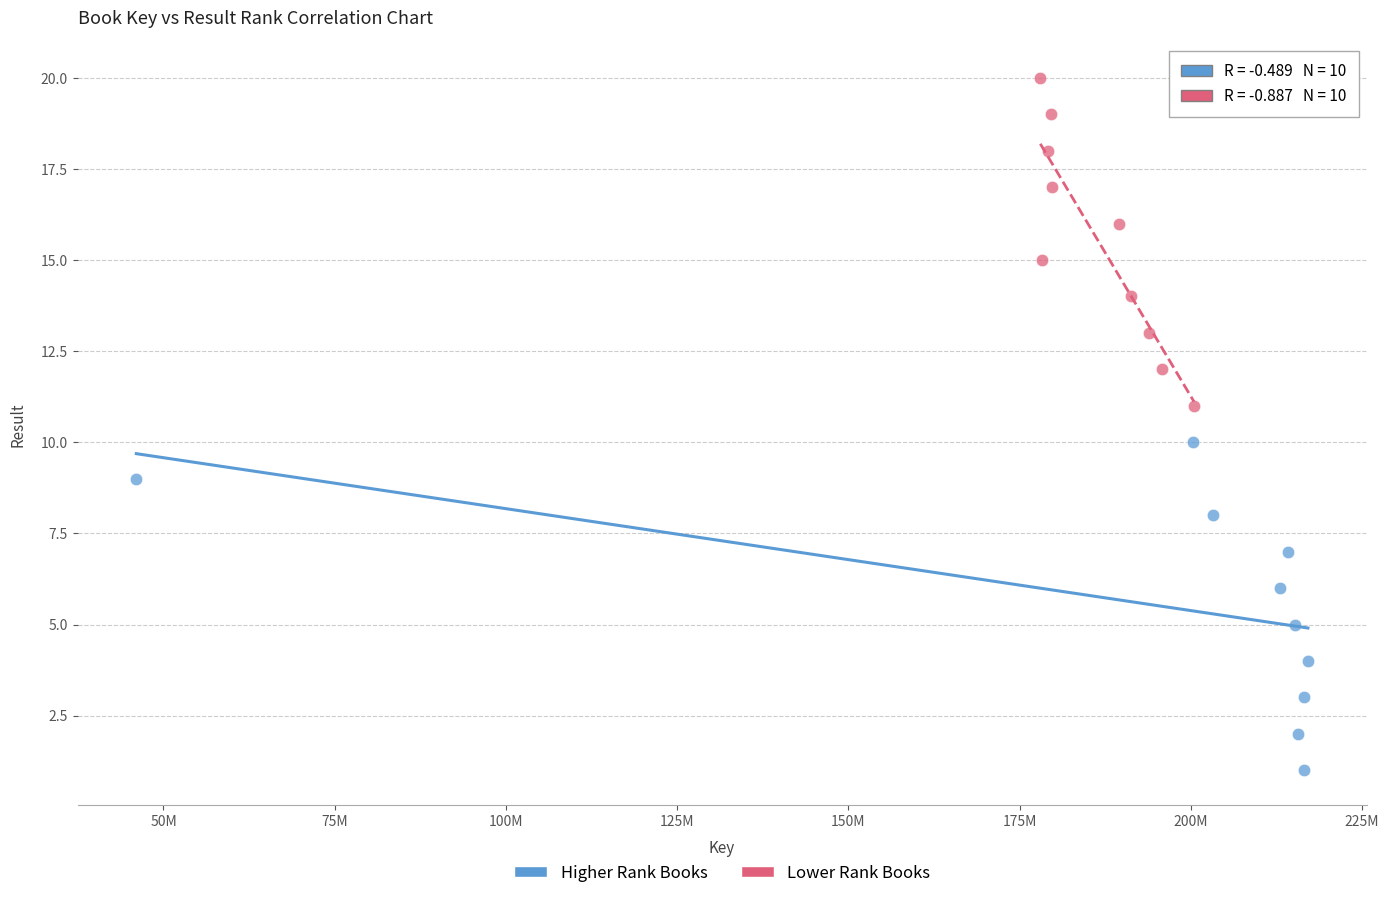

Which series contains the lowest Y value?

Higher Rank Books